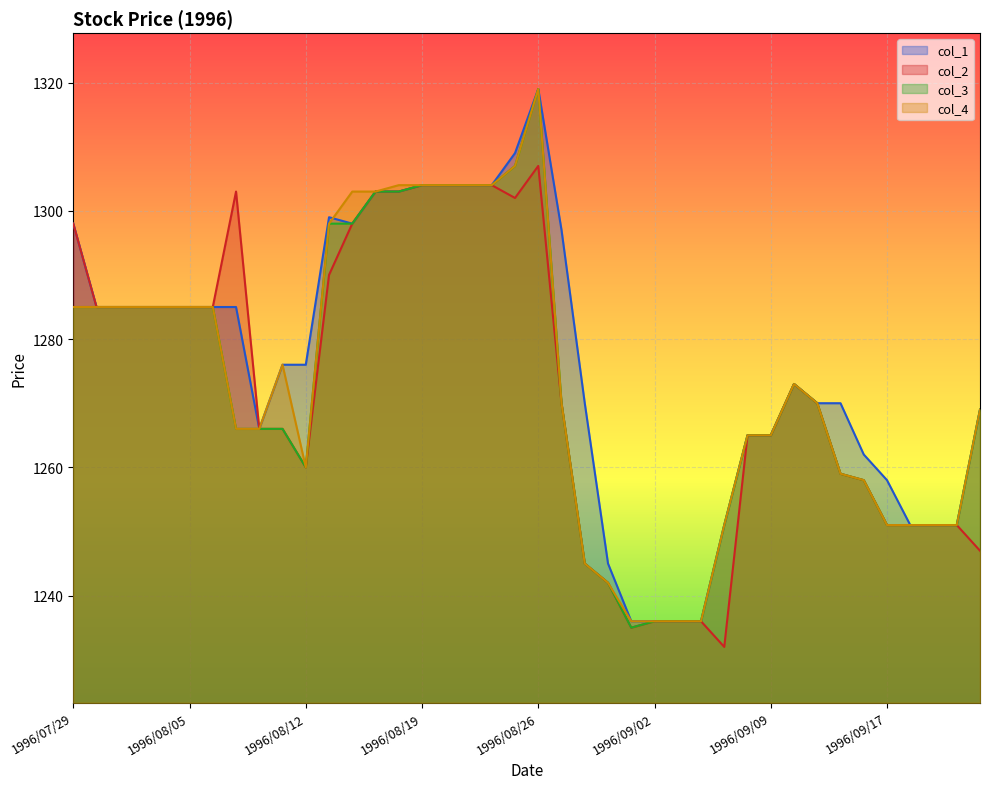

Does the chart display data point markers on the line(s)?

No